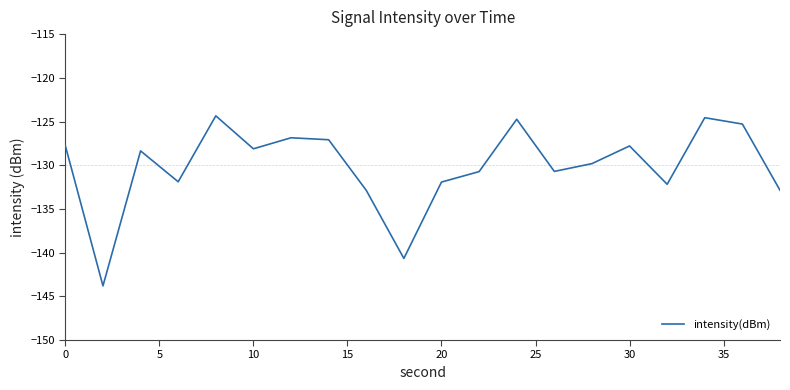

What is the greatest value displayed?

-124.4